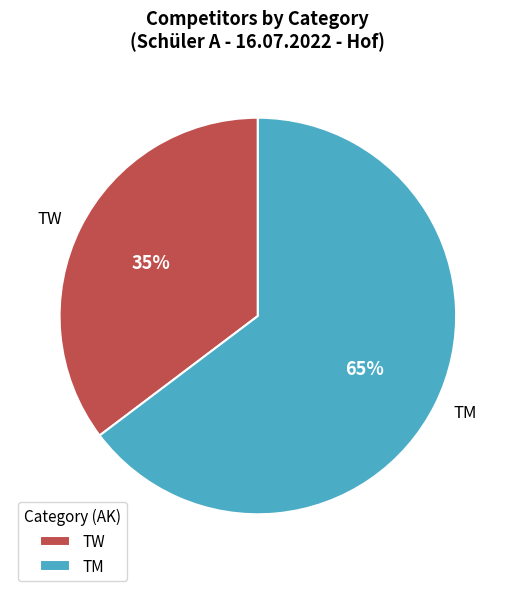

Which category has the smallest portion of the pie?

TW